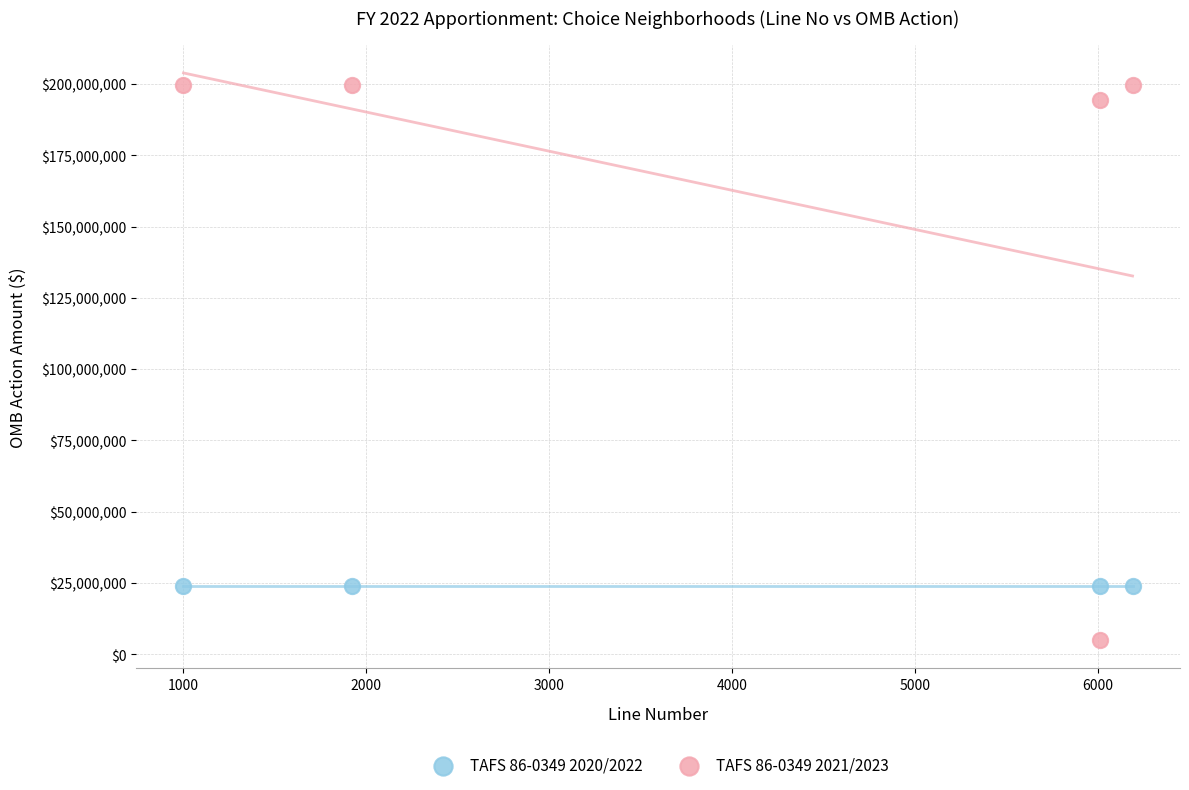

Which series contains the lowest Y value?

TAFS 86-0349 2021/2023